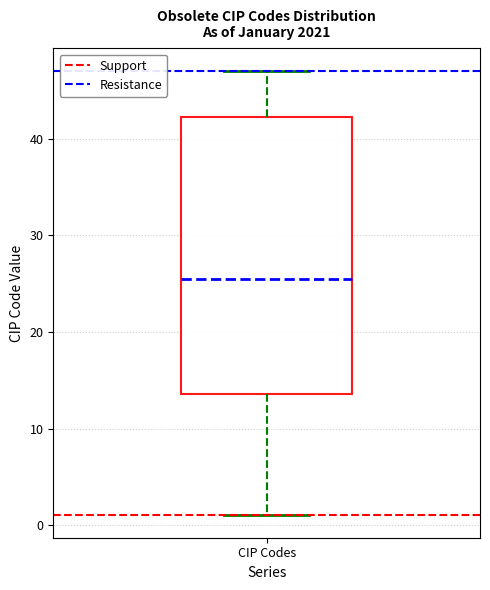

Where does the upper whisker of the box for CIP Codes end on the y-axis? The values are not printed on the chart, so give them approximately, as read against the axis.

47